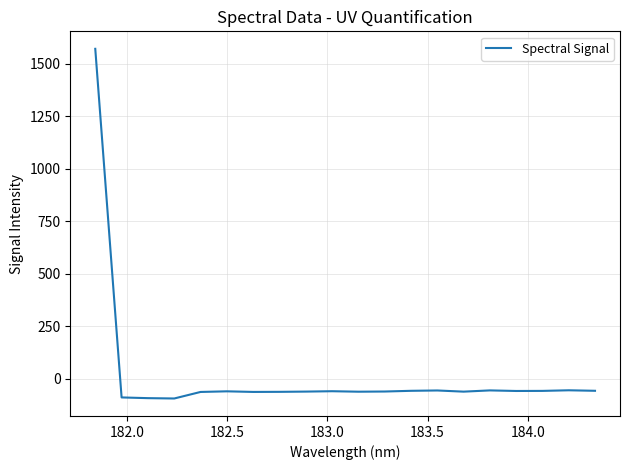

What is the smallest value displayed?

-93.1